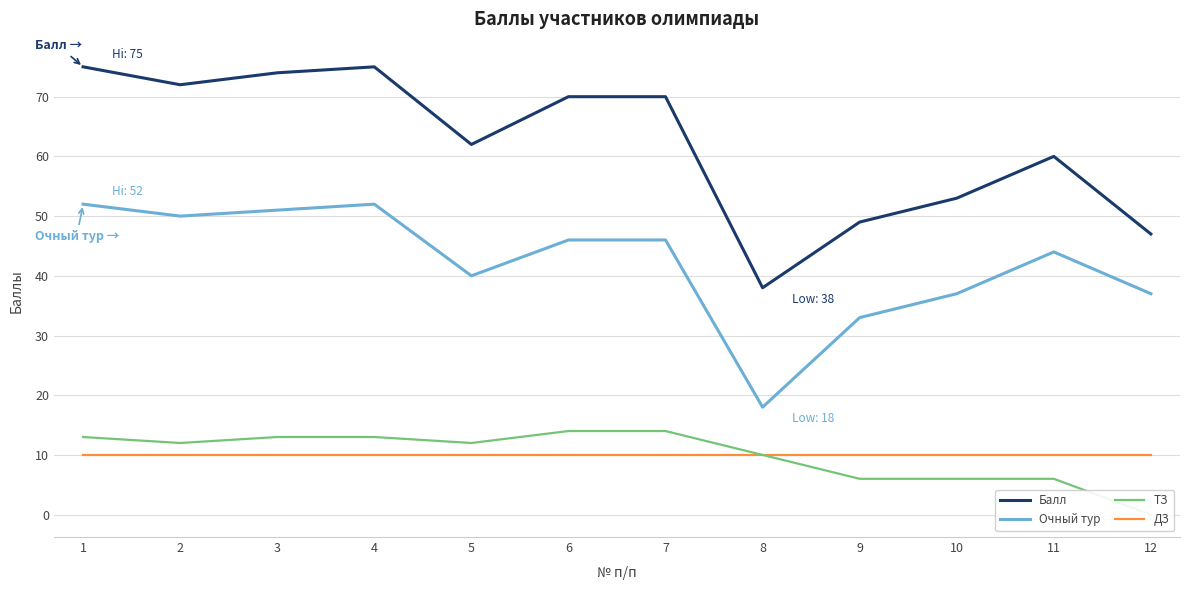

List the series in order of their peak value, highest first.

Балл, Очный тур, ТЗ, ДЗ